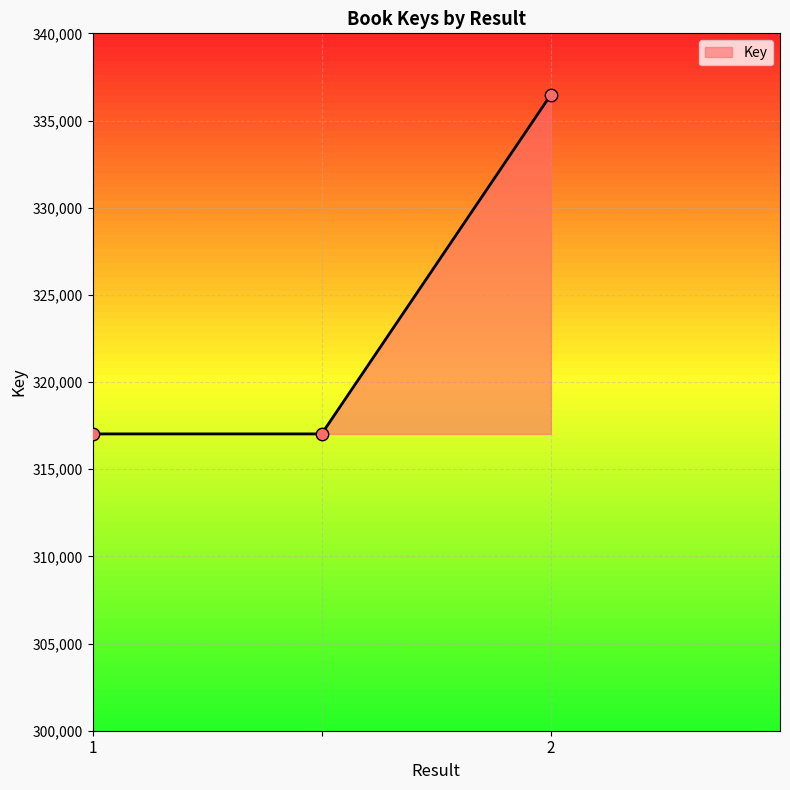

What is the average value?

323509